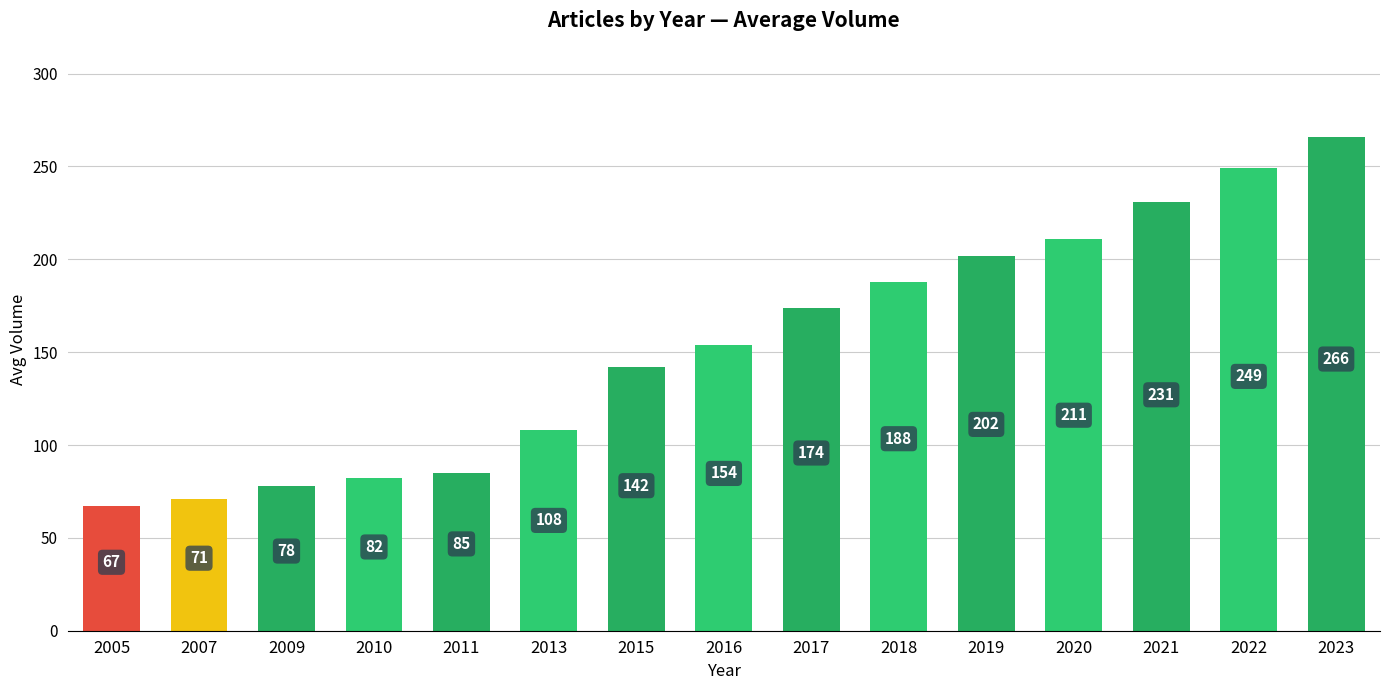

Reading right to left, transcribe all the data shown in this chart.

266	249	231	211	202	188	174	154	142	108	85	82	78	71	67